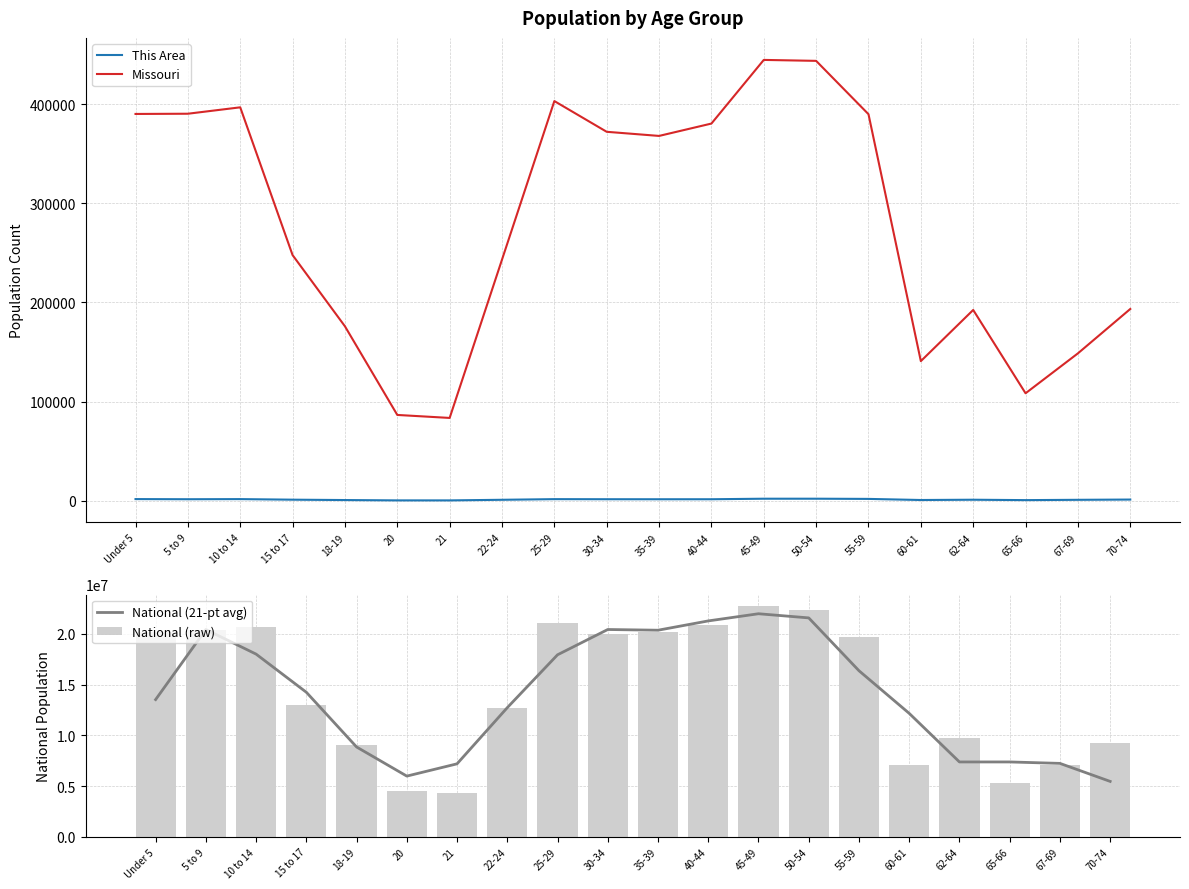

True or false: Missouri and This Area intersect in this chart.

False